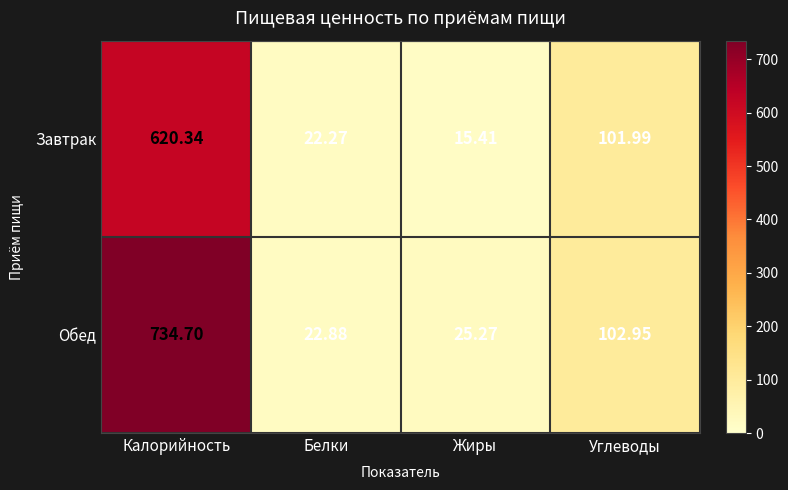

At which label does Обед first exceed 102?

Калорийность